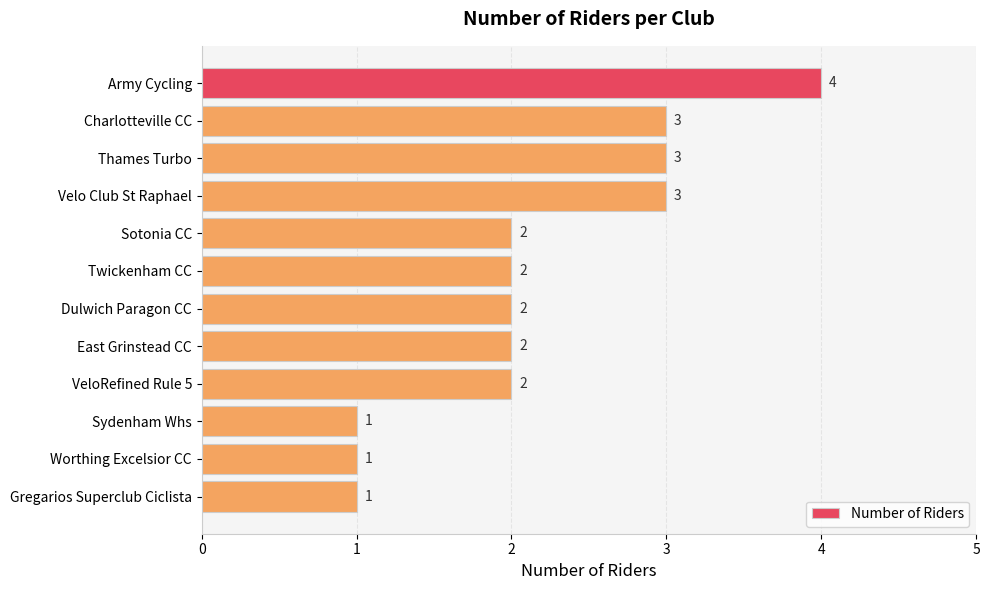

Which has a higher value, Charlotteville CC or Sotonia CC?

Charlotteville CC